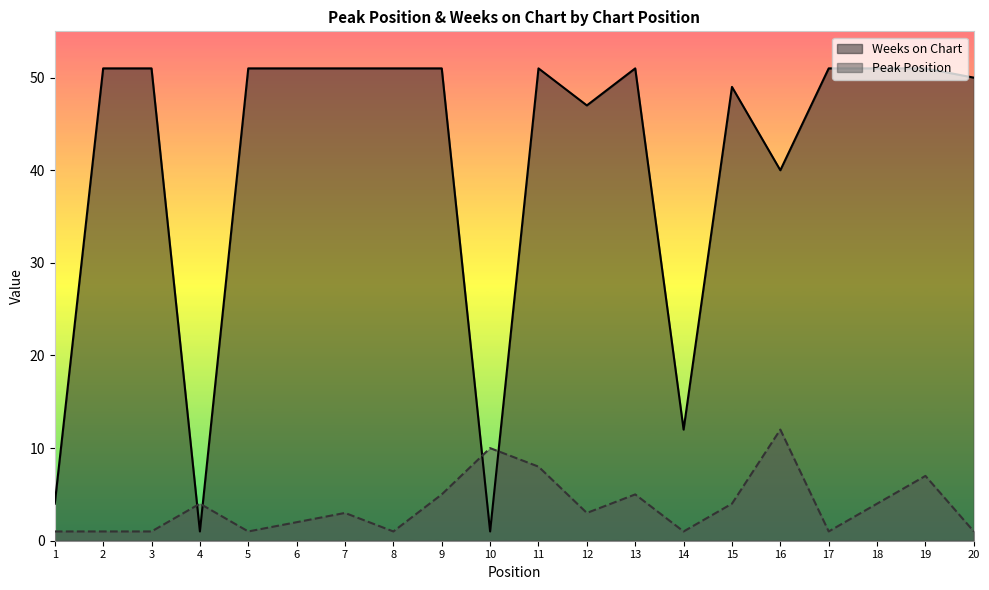

Between which two adjacent categories do Peak Position and Weeks on Chart first intersect?

3 and 4